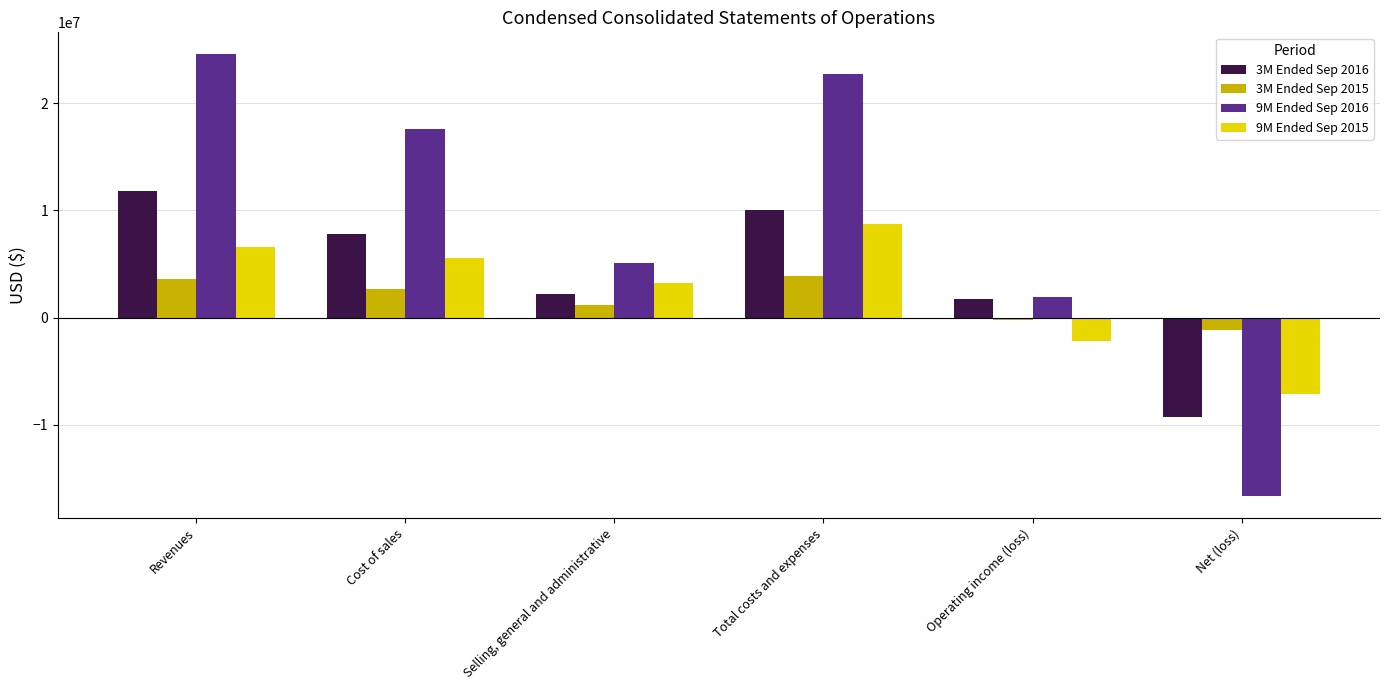

Reading left to right, extract all data points from this chart.

3M Ended Sep 2016: Revenues=11771418	Cost of sales=7821028	Selling, general and administrative=2213849	Total costs and expenses=10034877	Operating income (loss)=1736541	Net (loss)=-9301824
3M Ended Sep 2015: Revenues=3625858	Cost of sales=2704119	Selling, general and administrative=1146223	Total costs and expenses=3850342	Operating income (loss)=-224484	Net (loss)=-1154844
9M Ended Sep 2016: Revenues=24536939	Cost of sales=17612843	Selling, general and administrative=5051835	Total costs and expenses=22664678	Operating income (loss)=1872261	Net (loss)=-16636341
9M Ended Sep 2015: Revenues=6565887	Cost of sales=5545081	Selling, general and administrative=3181646	Total costs and expenses=8726727	Operating income (loss)=-2160840	Net (loss)=-7123012